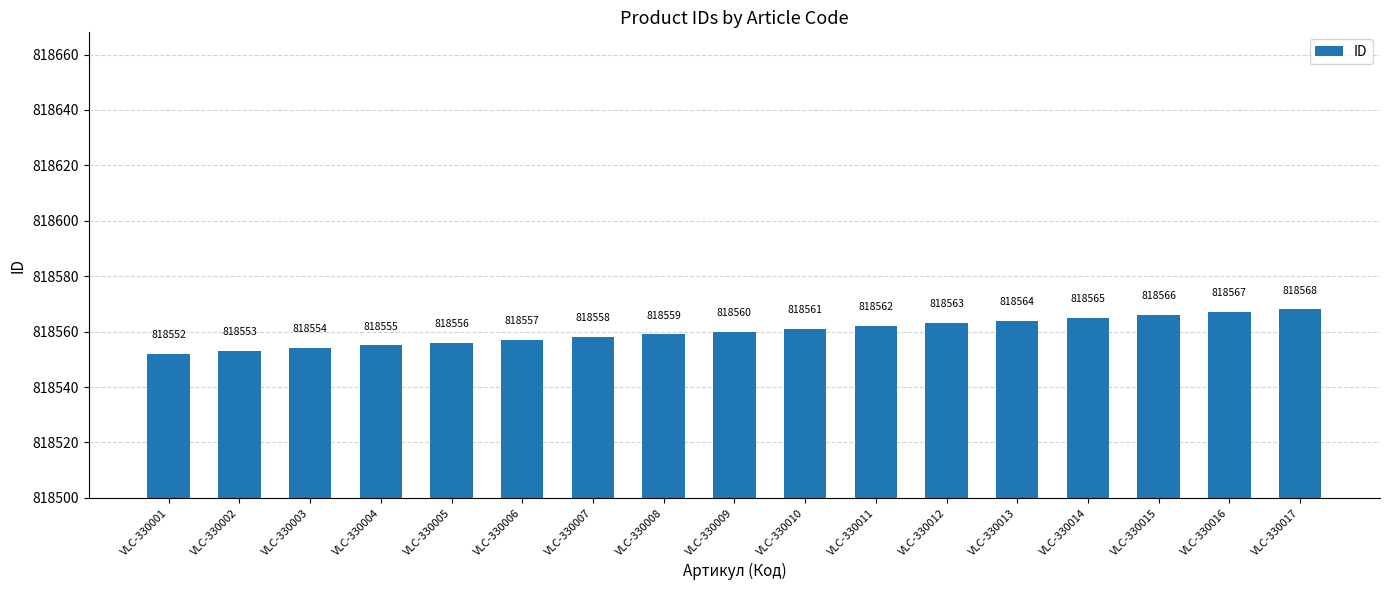

What is the difference between the second highest and minimum values?

15